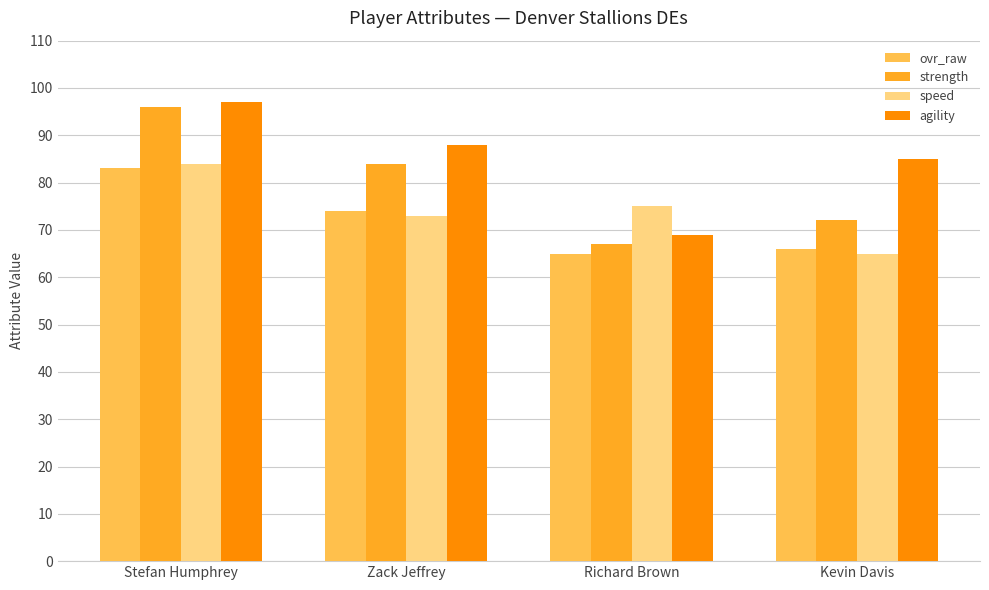

Is the value of agility at Kevin Davis greater than the value of speed at Richard Brown?

Yes